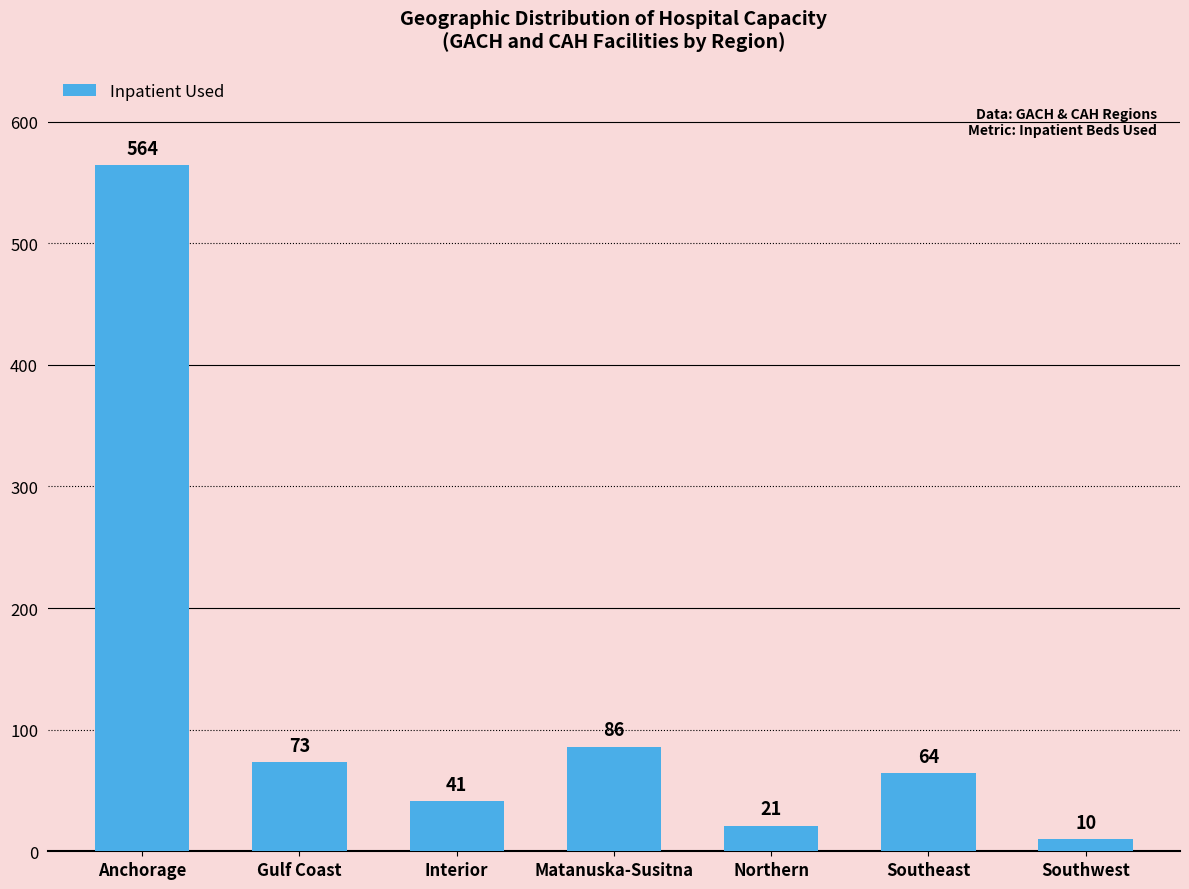

What is the average value?

123